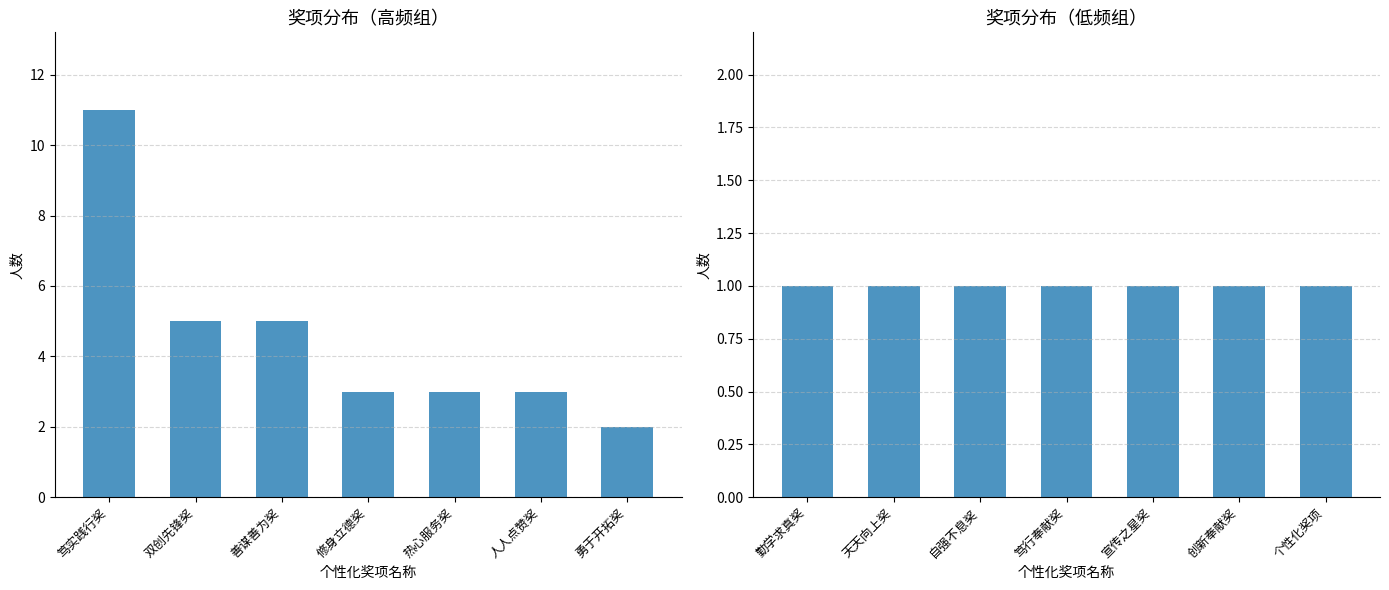

What is the difference between the 奖项人数（左组） values at 热心服务奖 and 双创先锋奖?

2